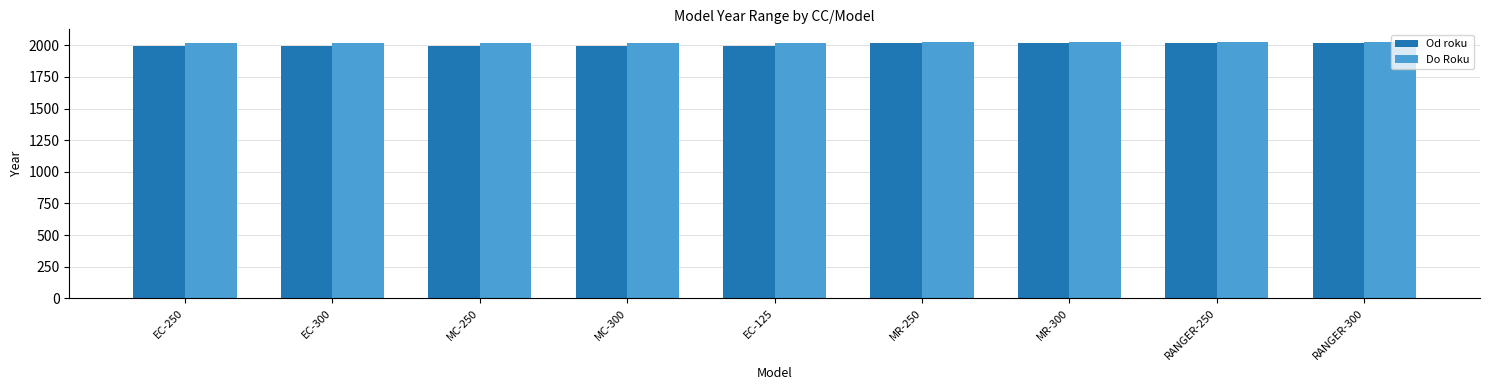

Which series has the widest spread of values?

Od roku